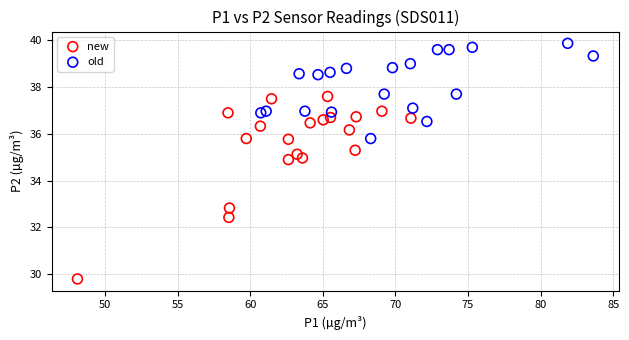

Which series contains the highest Y value?

old